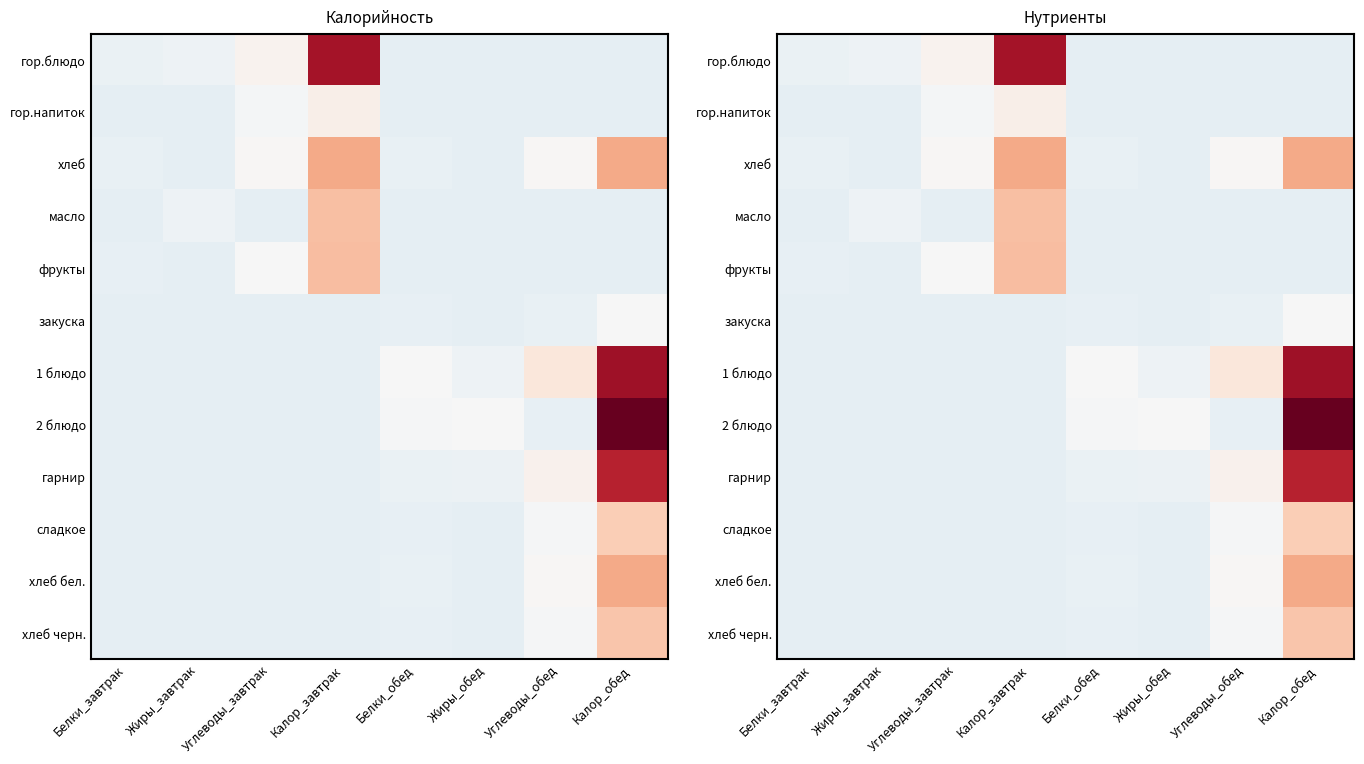

How many distinct data groups are displayed?

12